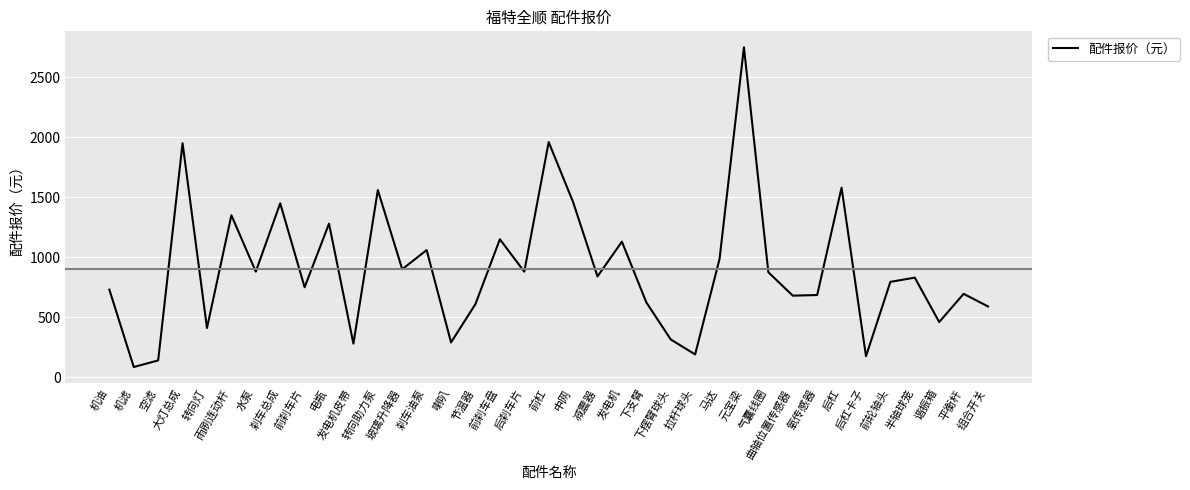

The chart shows a value of 410 at 转向灯. True or false?

True